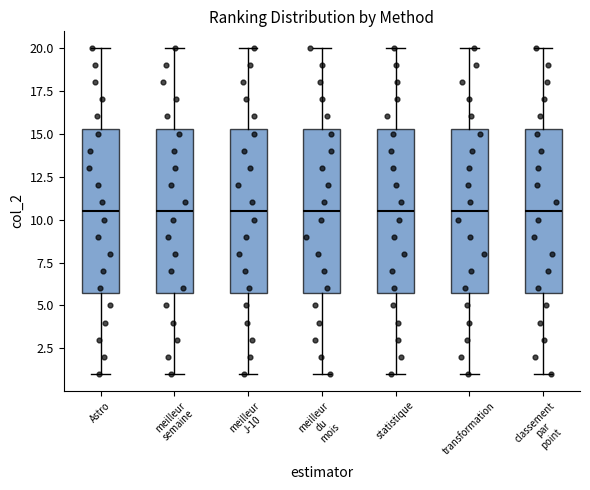

Where is the upper edge of the box for meilleur du mois on the y-axis? The values are not printed on the chart, so give them approximately, as read against the axis.

15.5